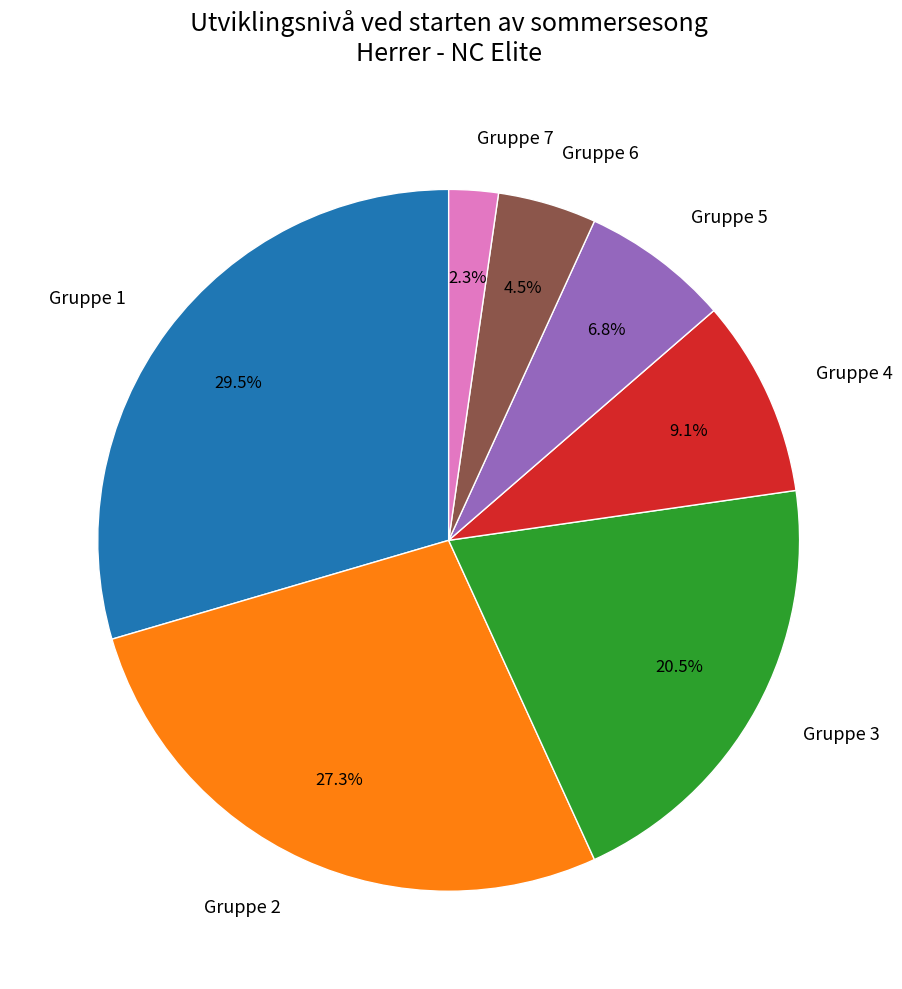

Does any single category account for the majority?

No